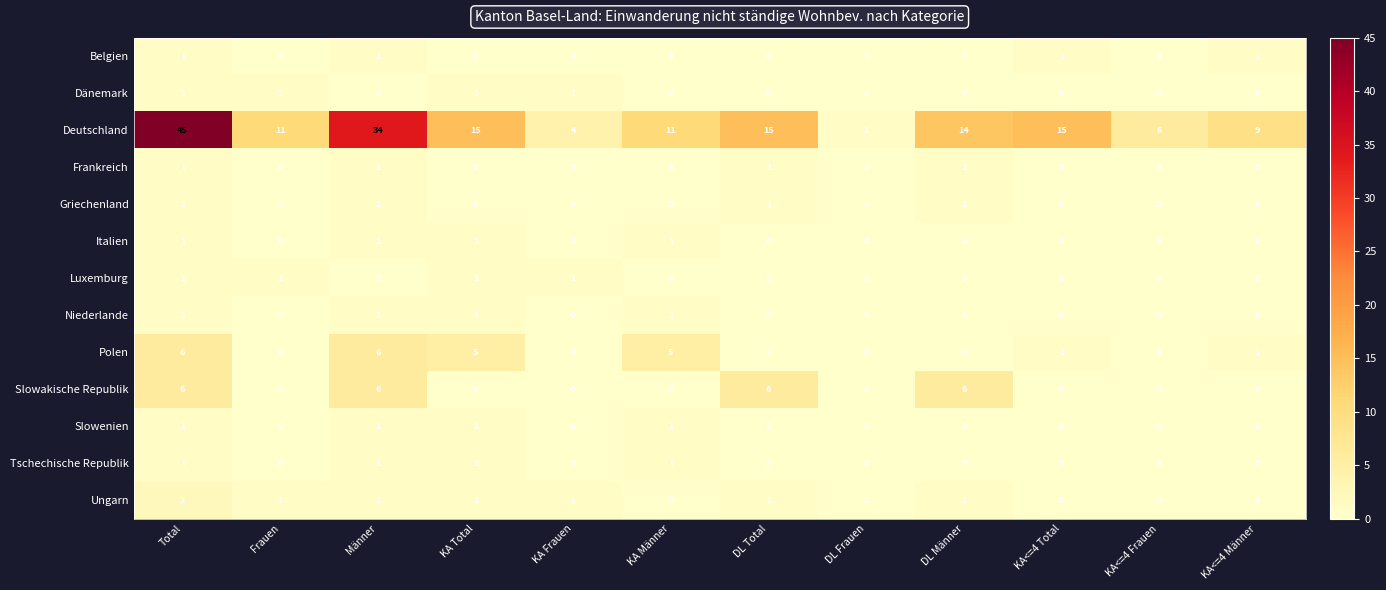

What is the sum of all Slowakische Republik values?

24